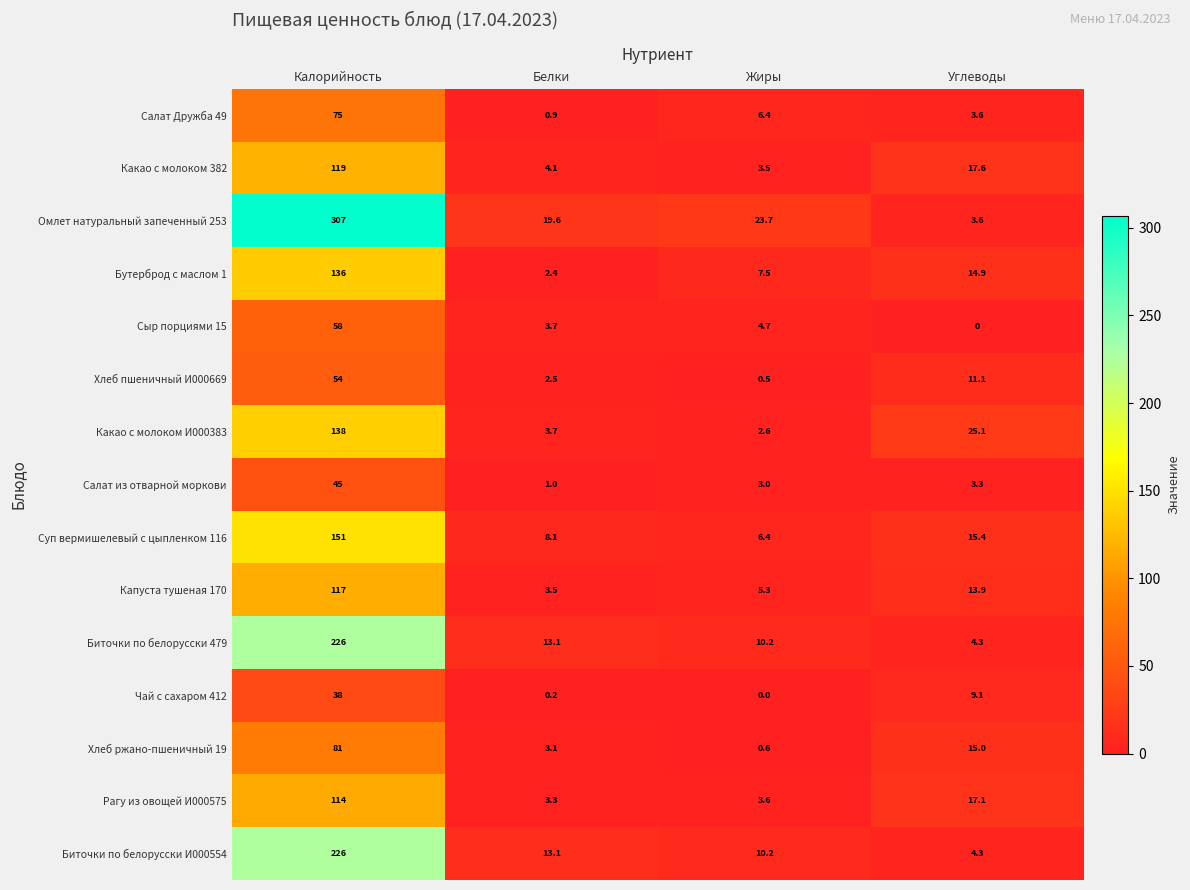

The Чай с сахаром 412 series shows 0.2 at Белки. True or false?

True